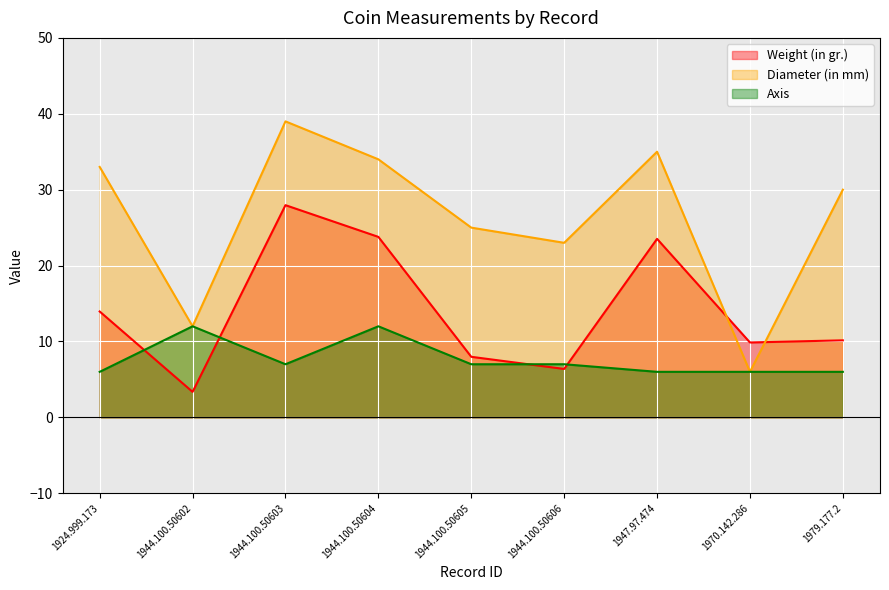

True or false: Axis has more than 2 points higher than both neighbors.

False